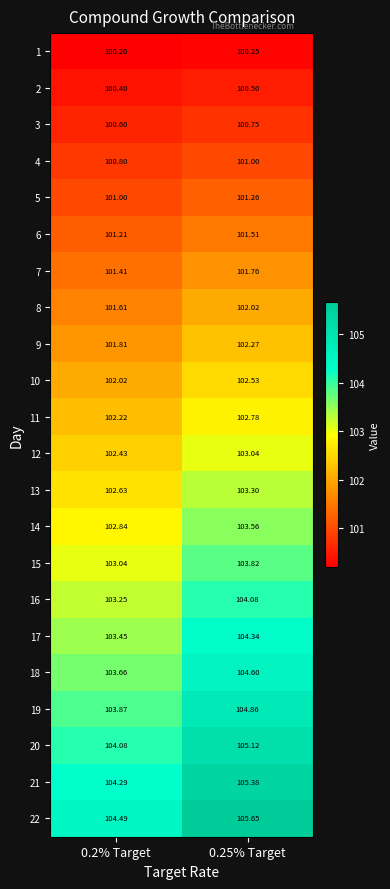

Is the value of 6 at 0.25% Target greater than the value of 1 at 0.25% Target?

Yes